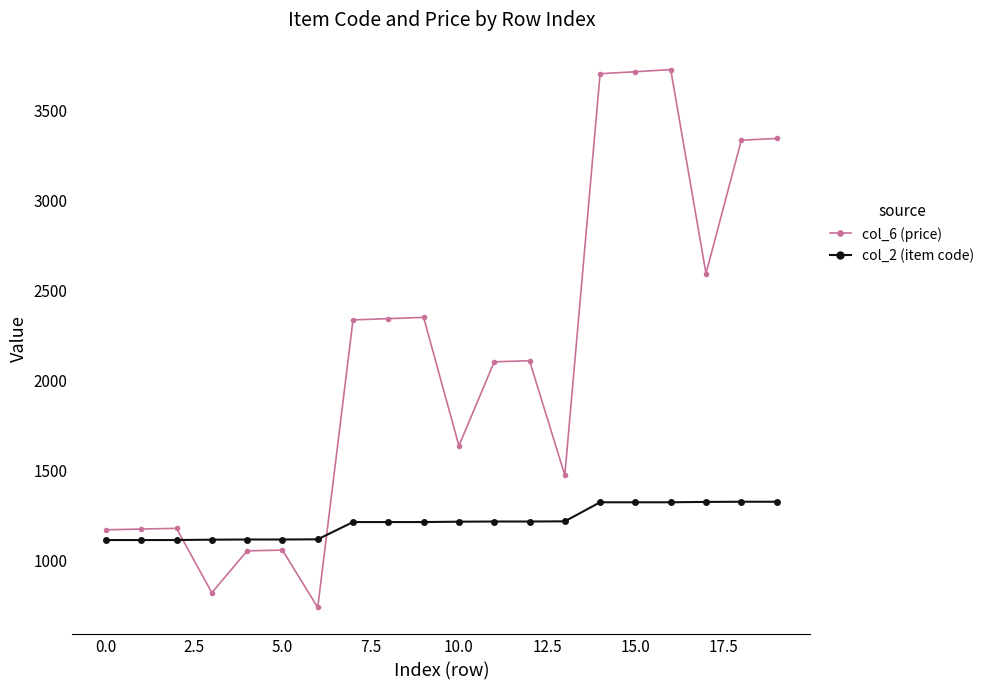

At how many categories does at least one series exceed 3596?

3